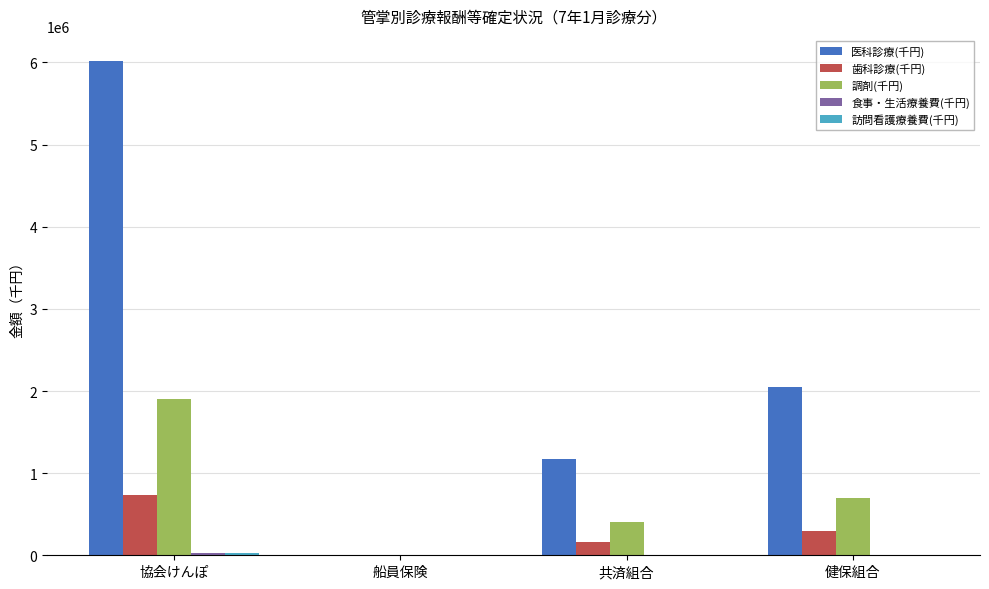

What is the maximum value shown in the chart?

6022592.4